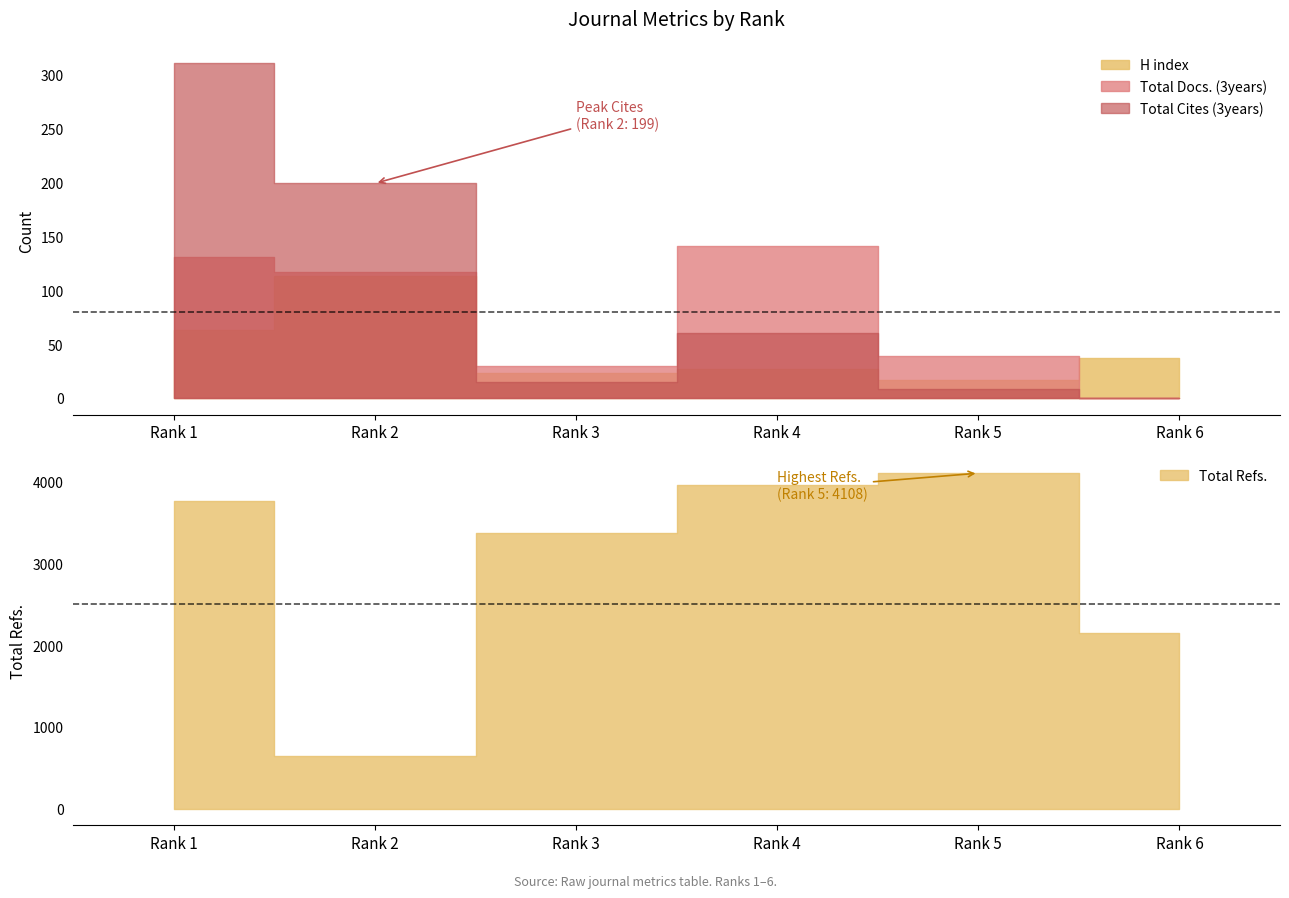

Count the number of categories in the chart.

6